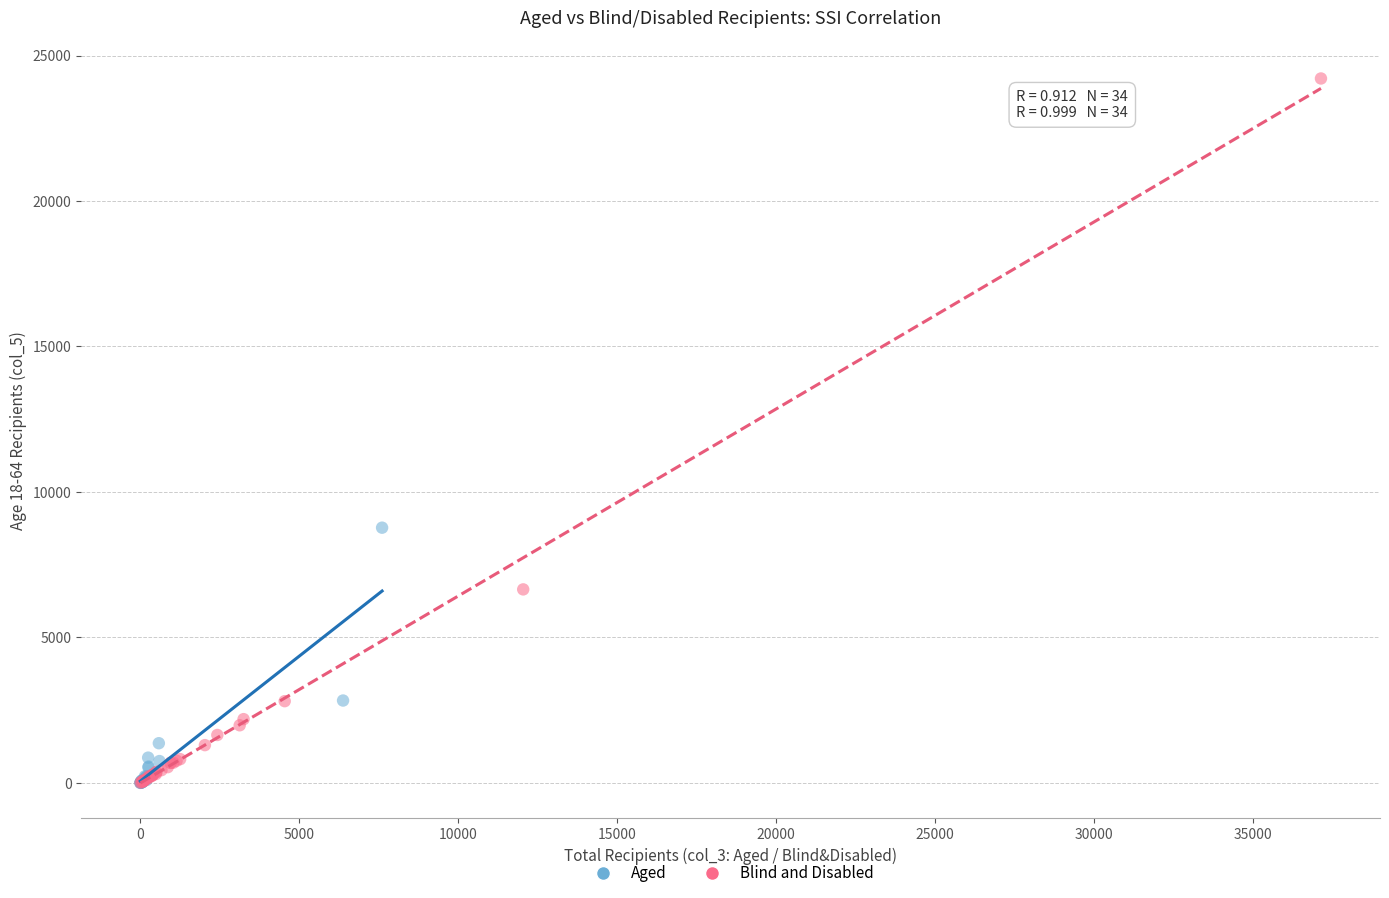

Which series contains the highest Y value?

Blind and Disabled